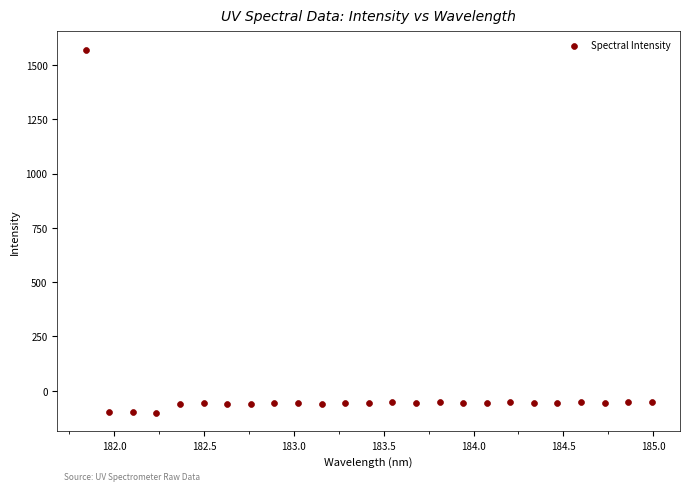

What is the range of Y values (max minus min)?

1673.9